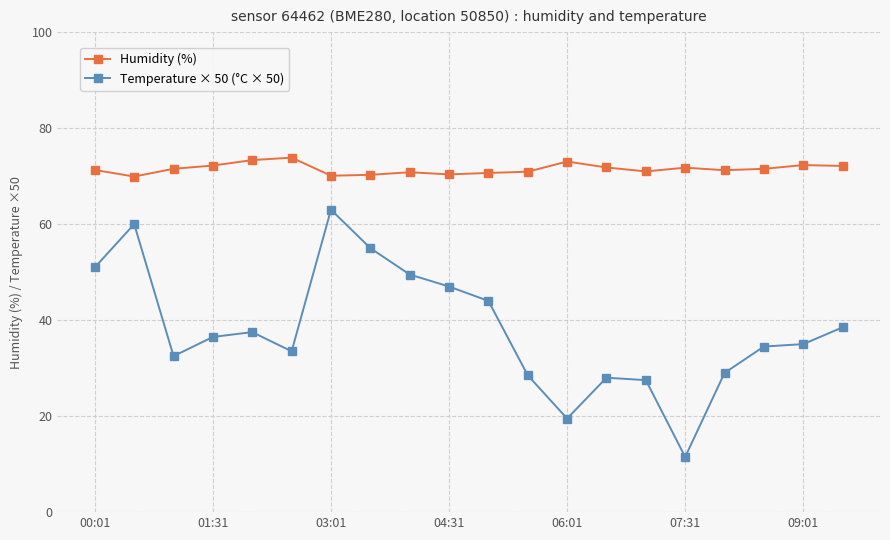

Which series has the widest spread of values?

Temperature × 50 (°C × 50)